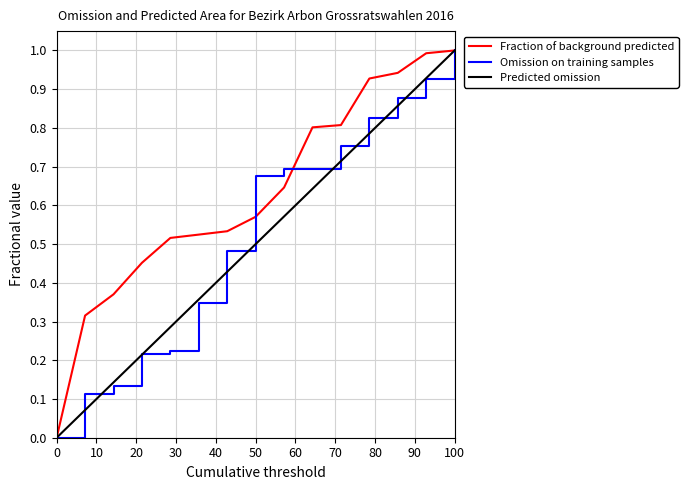

What is the maximum value shown in the chart?

1.0